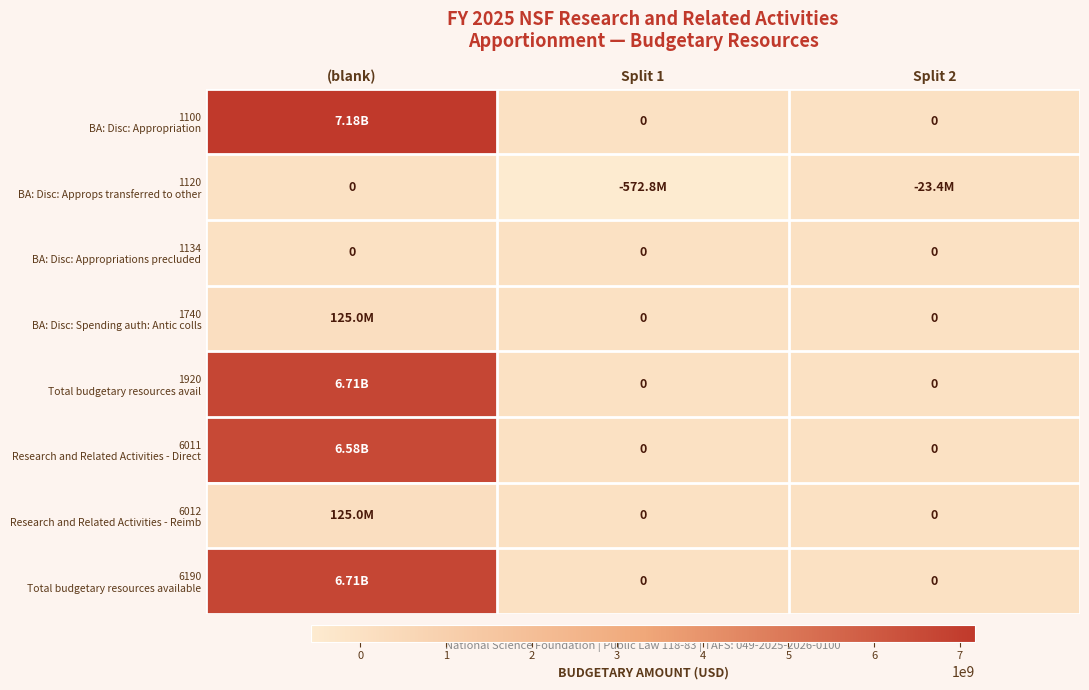

What is the smallest value displayed?

-572800000